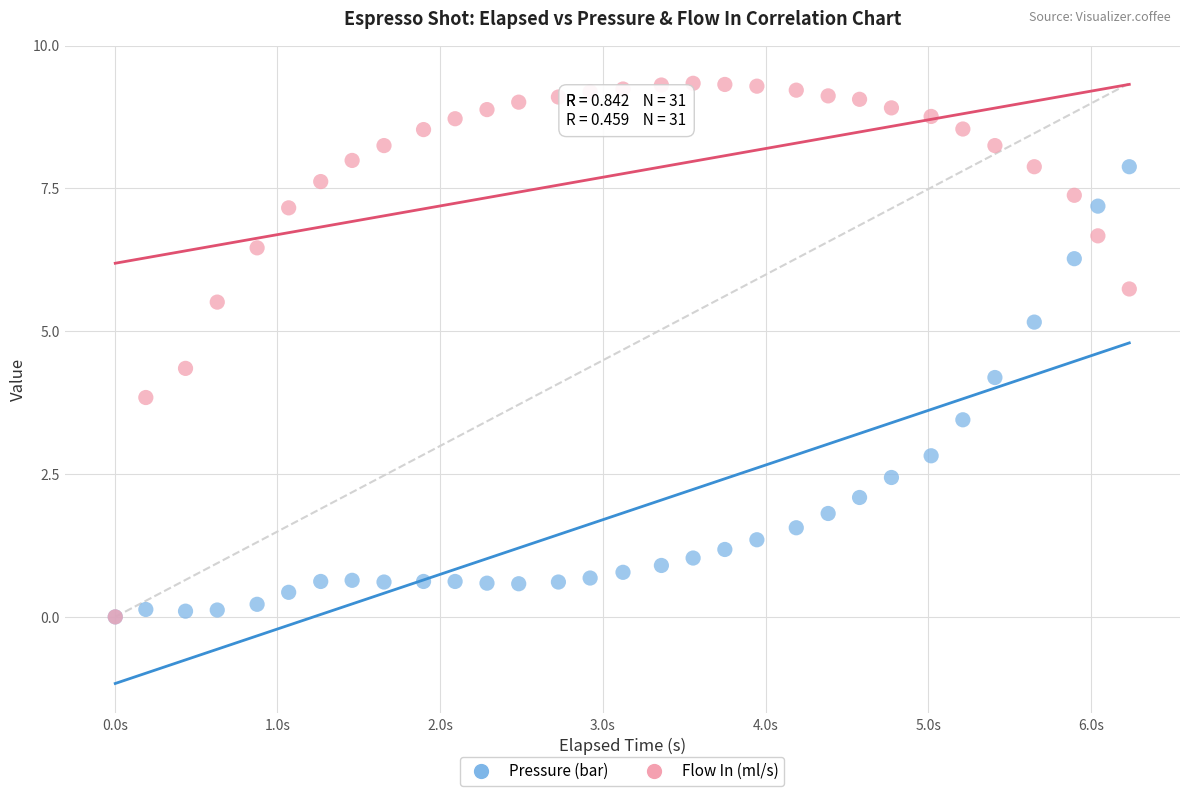

What are all the series names shown in the legend?

Pressure (bar), Flow In (ml/s)